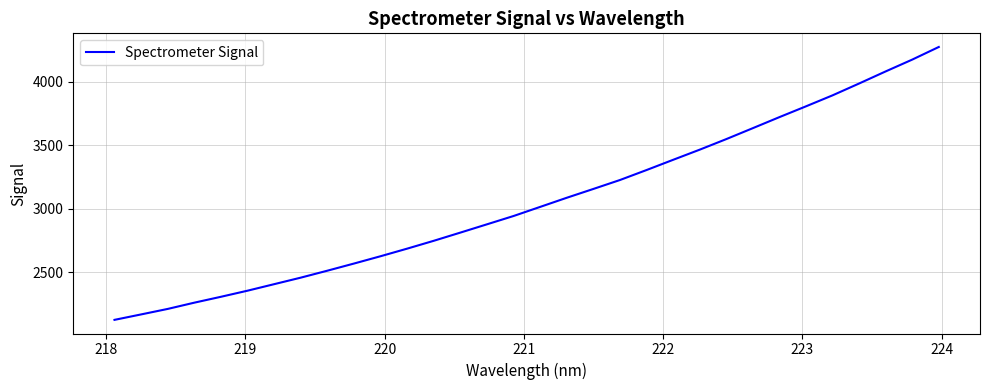

What is the minimum value shown in the chart?

2123.7